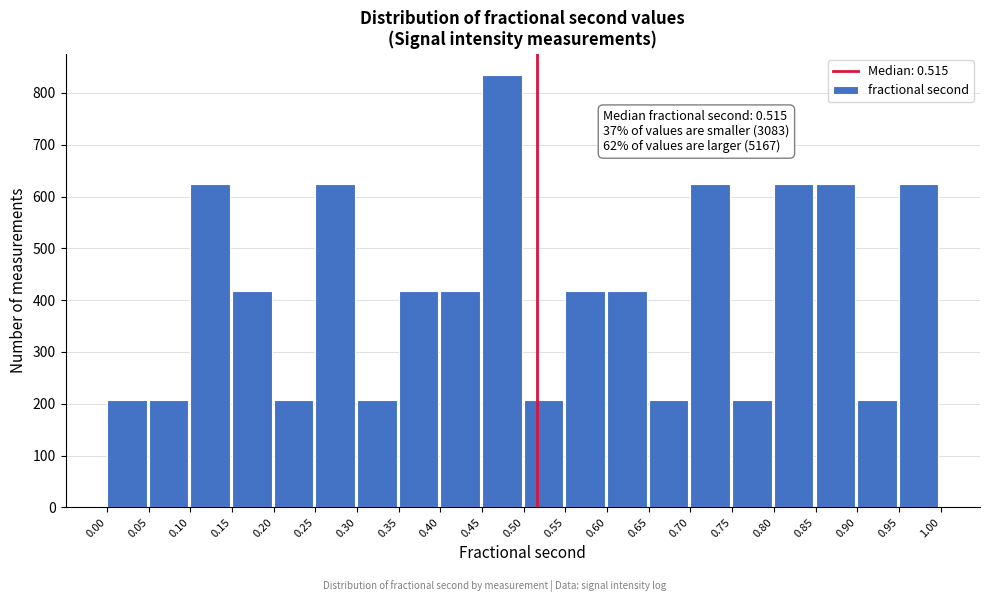

Which range on the x-axis has the tallest bar?

0.45 to 0.50